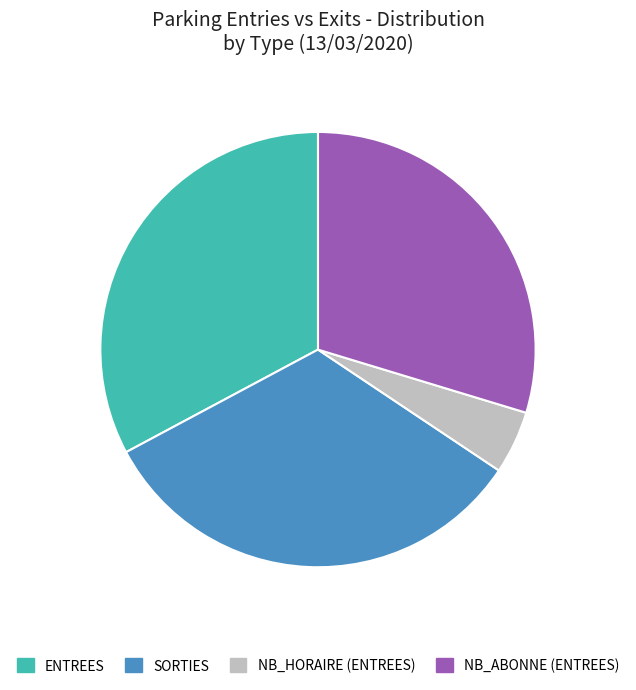

Is it true that ENTREES is 23% of the pie?

False